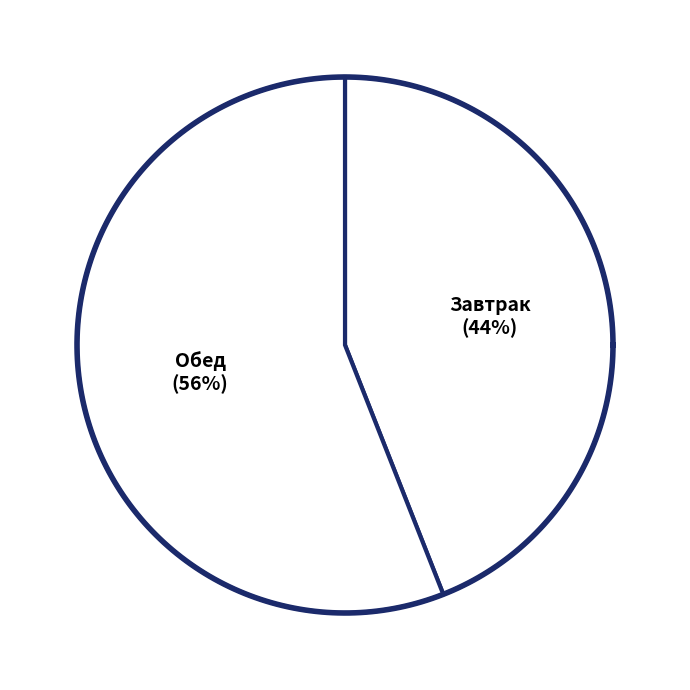

Do Завтрак and Обед together represent more than half of the pie?

Yes